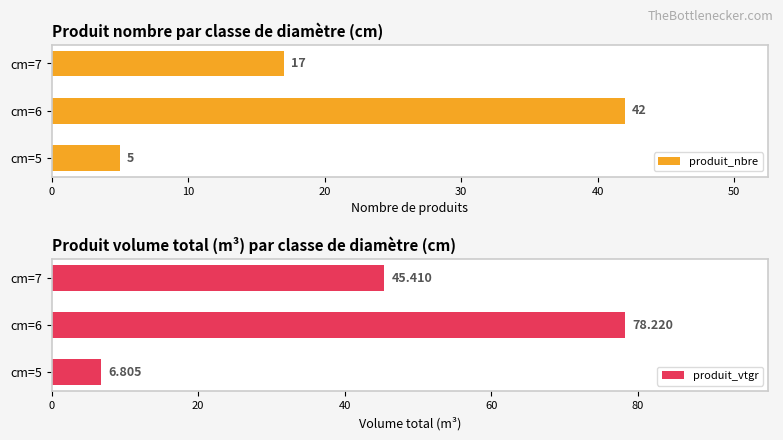

Which category has the highest value in the produit_vtgr series?

cm=6